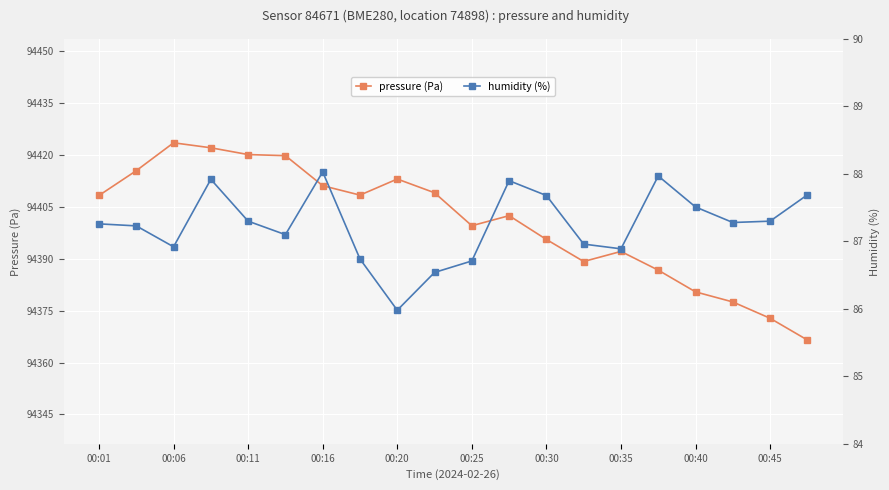

How many lines are shown in the chart?

2